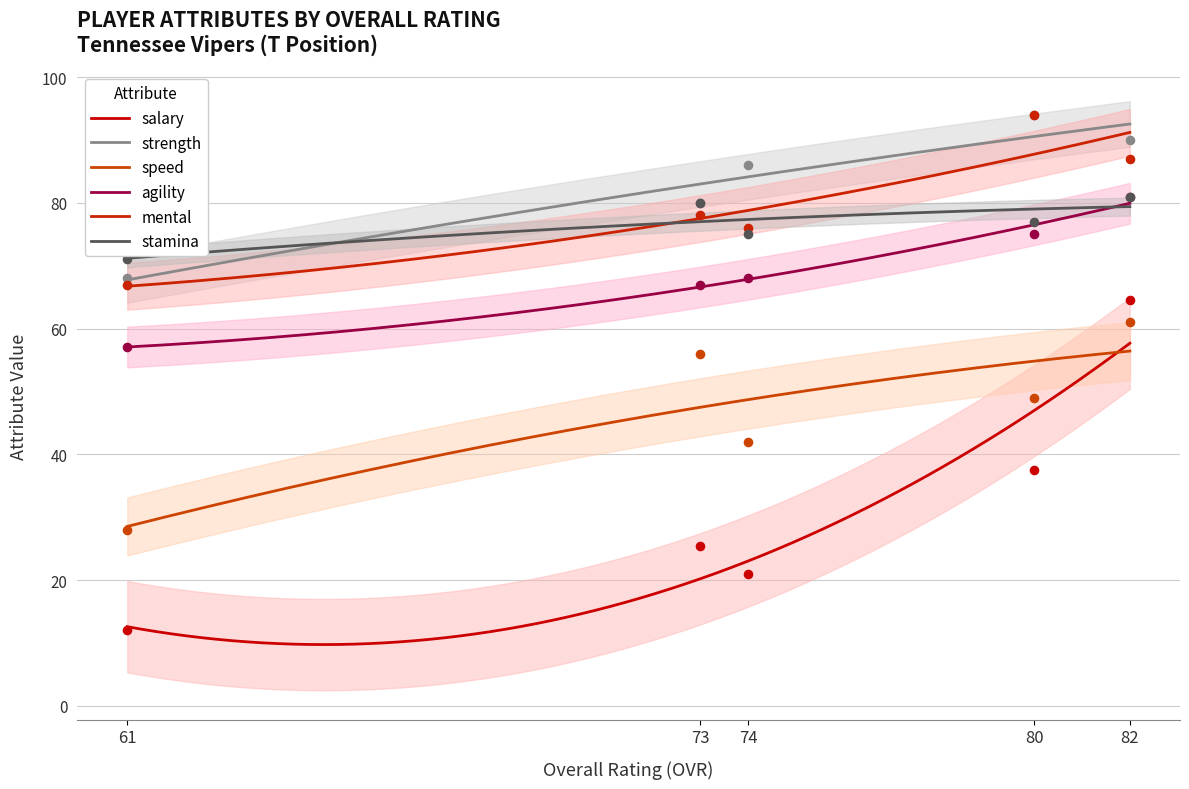

At how many categories does at least one series exceed 33?

5